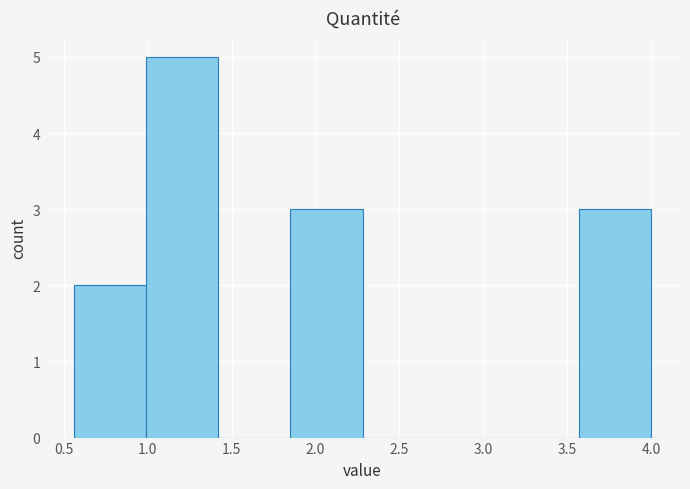

Which range on the x-axis has the tallest bar?

0.99 to 1.42